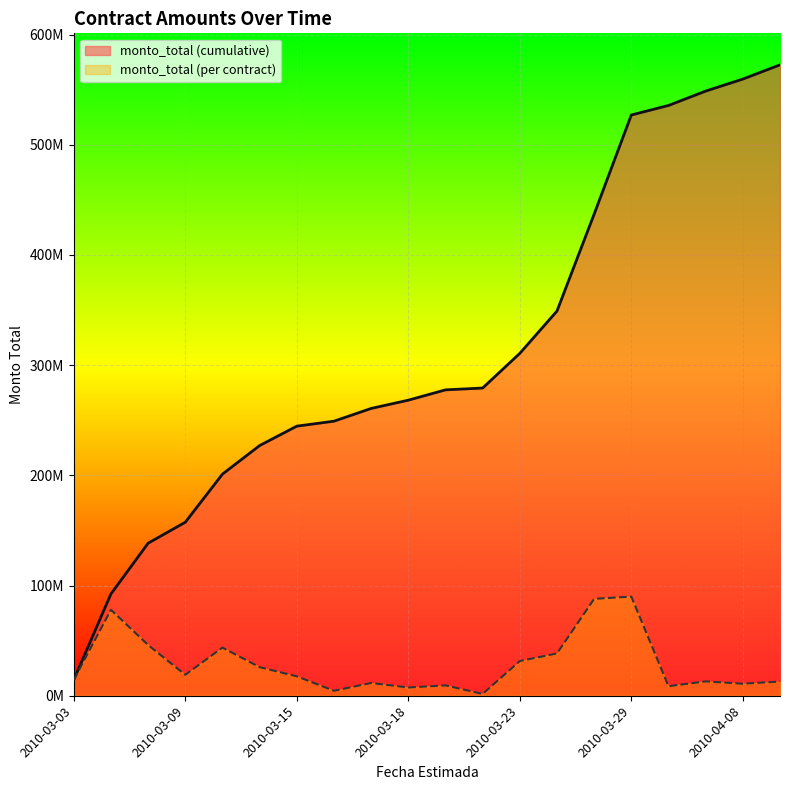

What are all the series names shown in the legend?

monto_total (cumulative), monto_total (per contract)